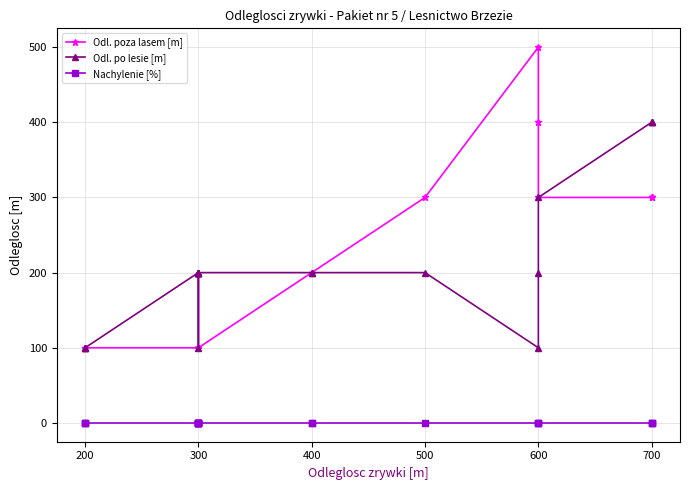

True or false: Odl. po lesie [m] has more than 2 points higher than both neighbors.

False